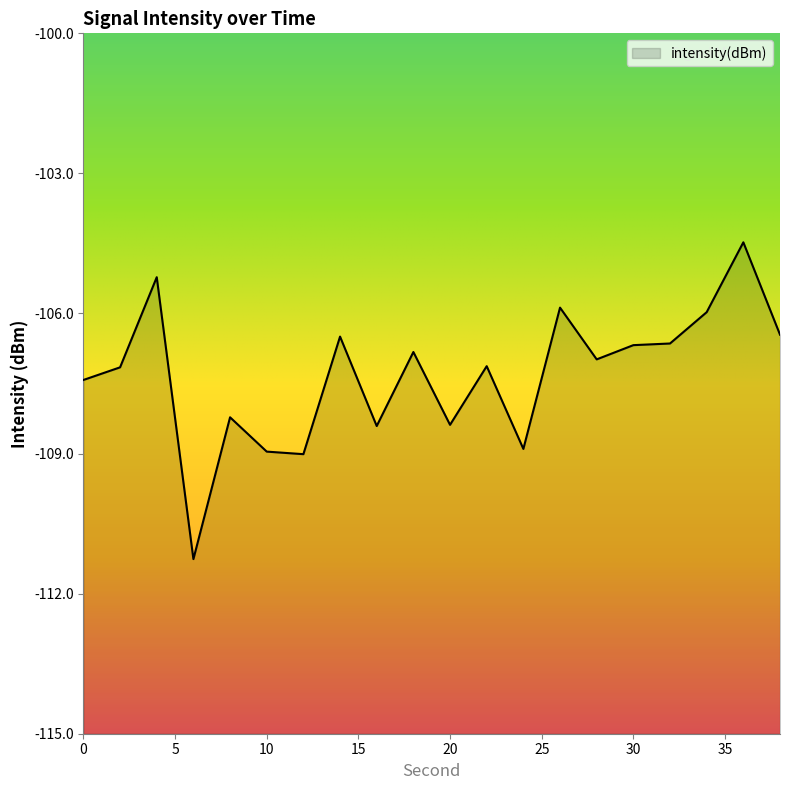

What is the sum of the values at 22 and 14?

-213.6